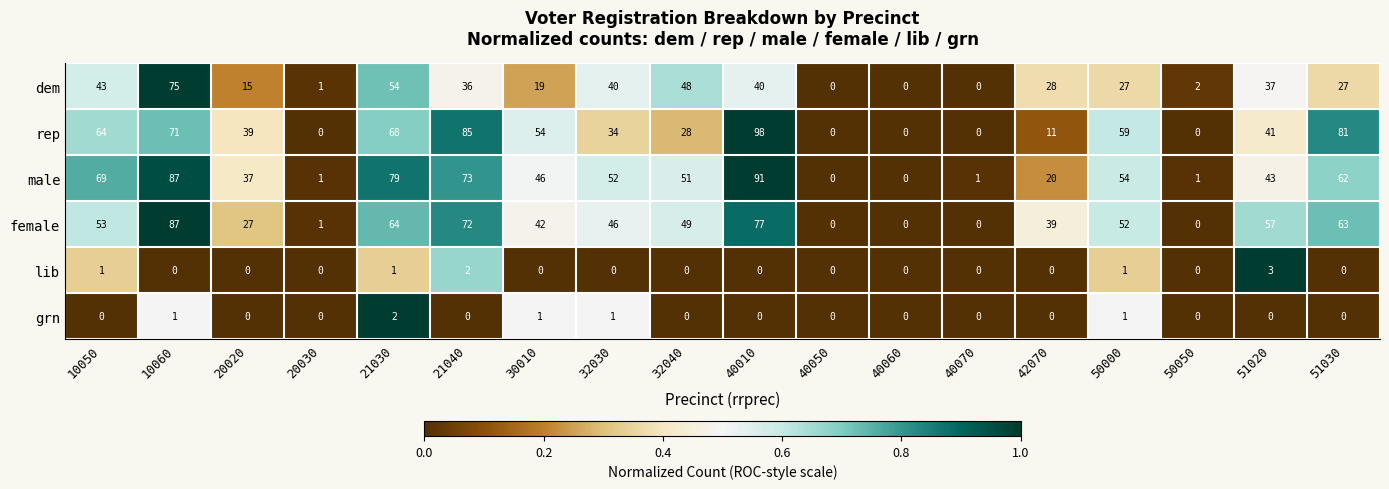

True or false: dem has a value of 28 at 42070.

True